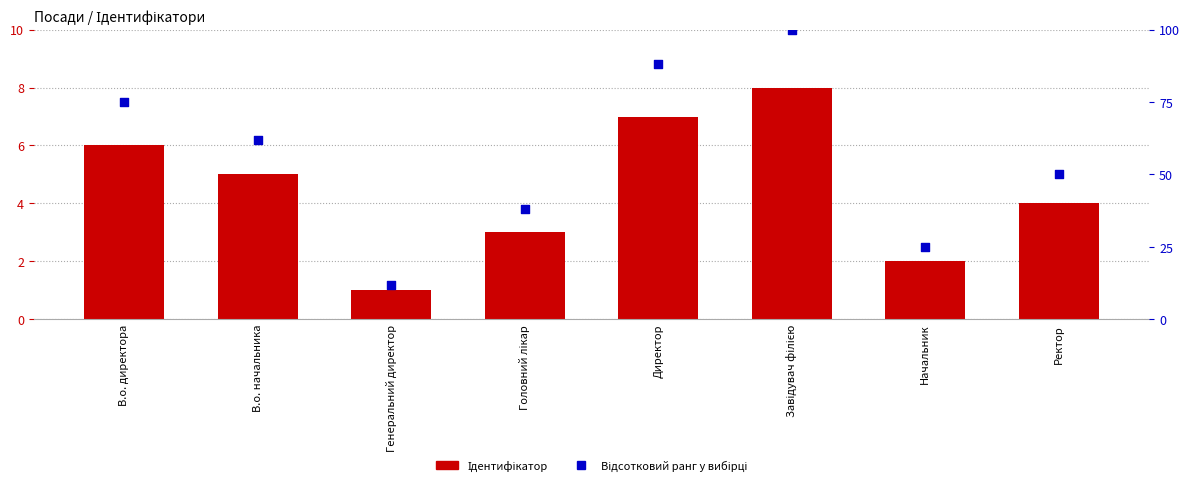

At which category is the sum across all series the highest?

Завідувач філією